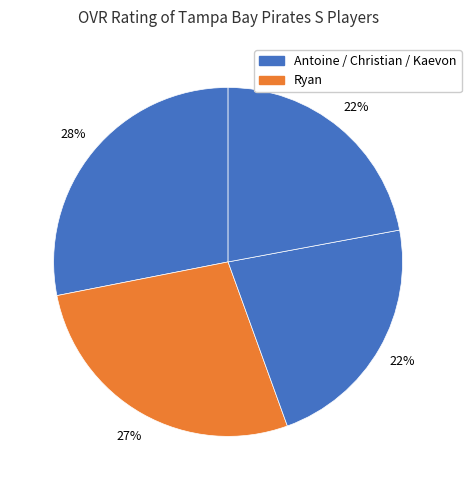

How many slices are in this pie chart?

4